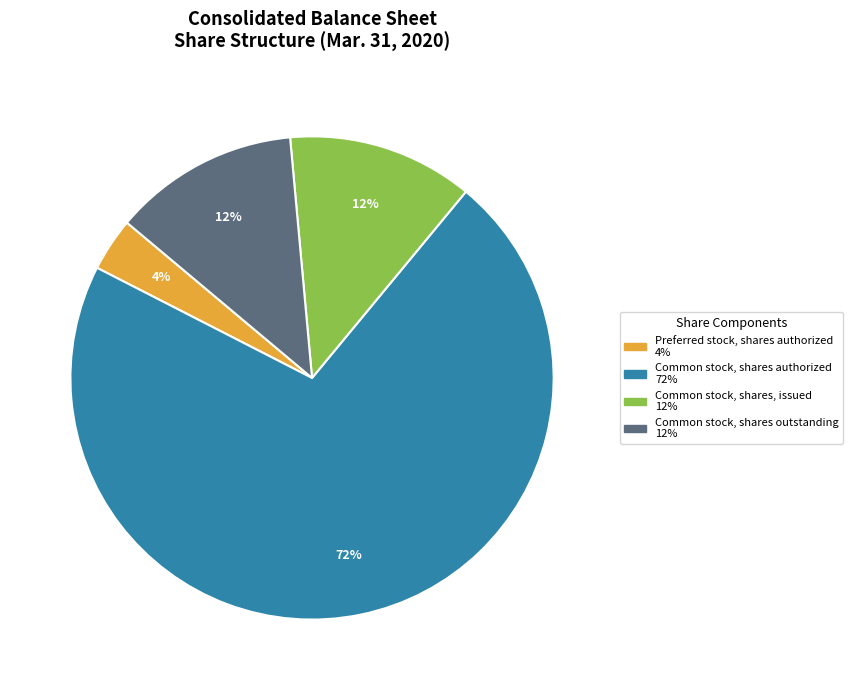

Does any single category account for the majority?

Yes